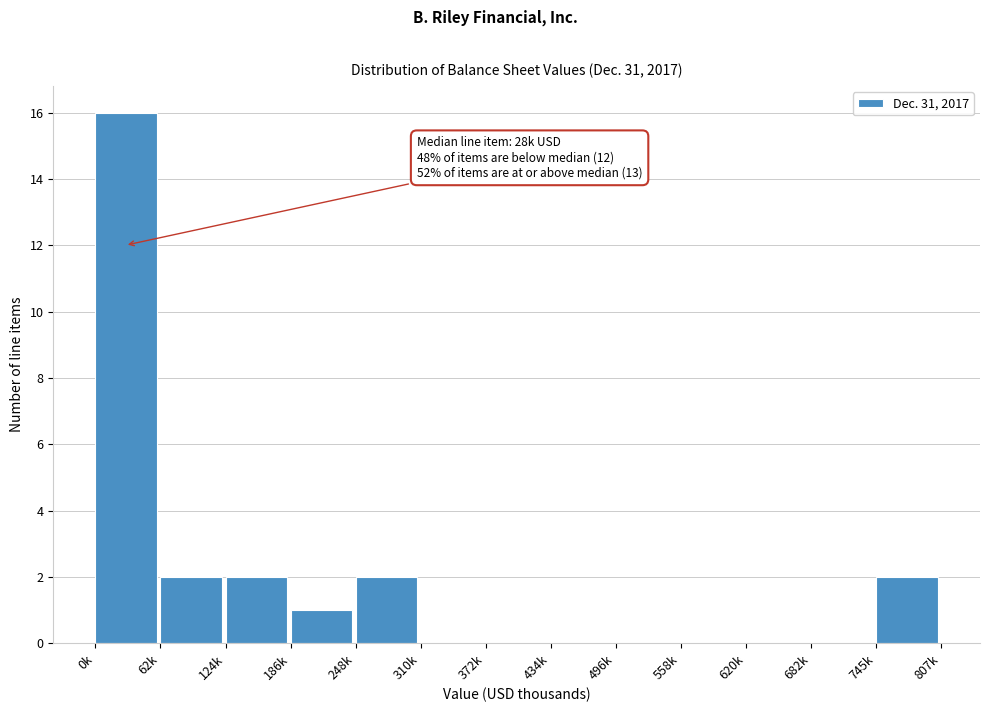

Reading right to left, list all the values displayed in this chart.

745k=2	682k=0	620k=0	558k=0	496k=0	434k=0	372k=0	310k=0	248k=2	186k=1	124k=2	62k=2	0k=16